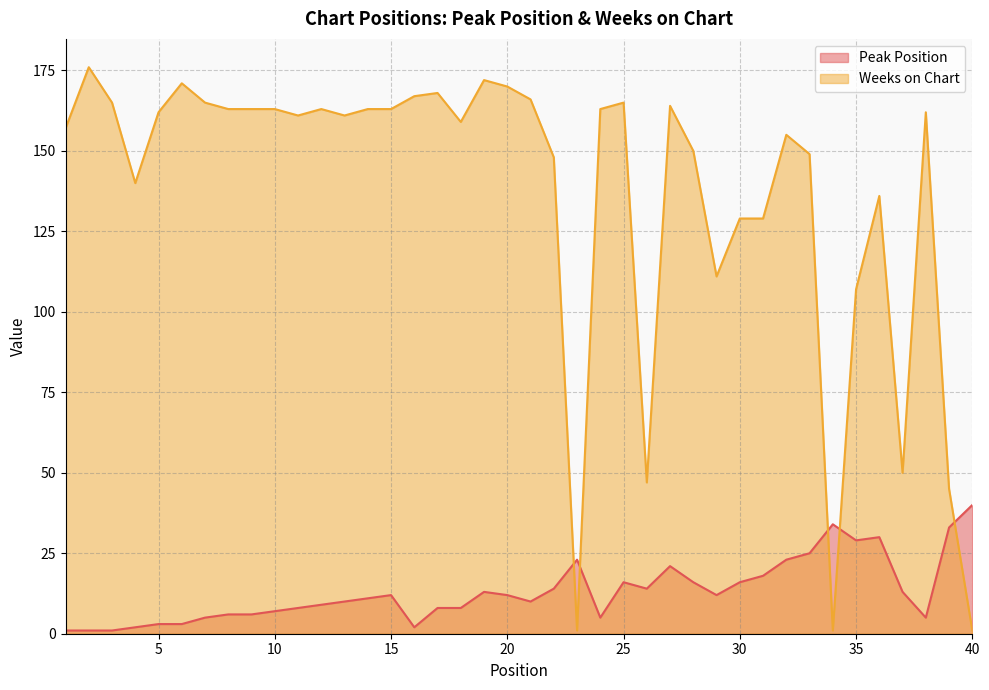

Which has a higher value, 38 or 36?

36